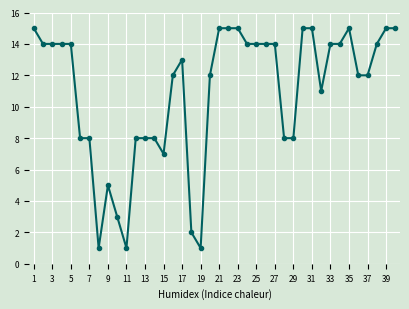

What is the difference between the maximum and minimum values?

14